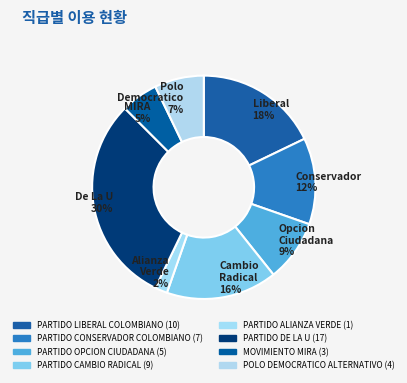

Does any single category account for the majority?

No